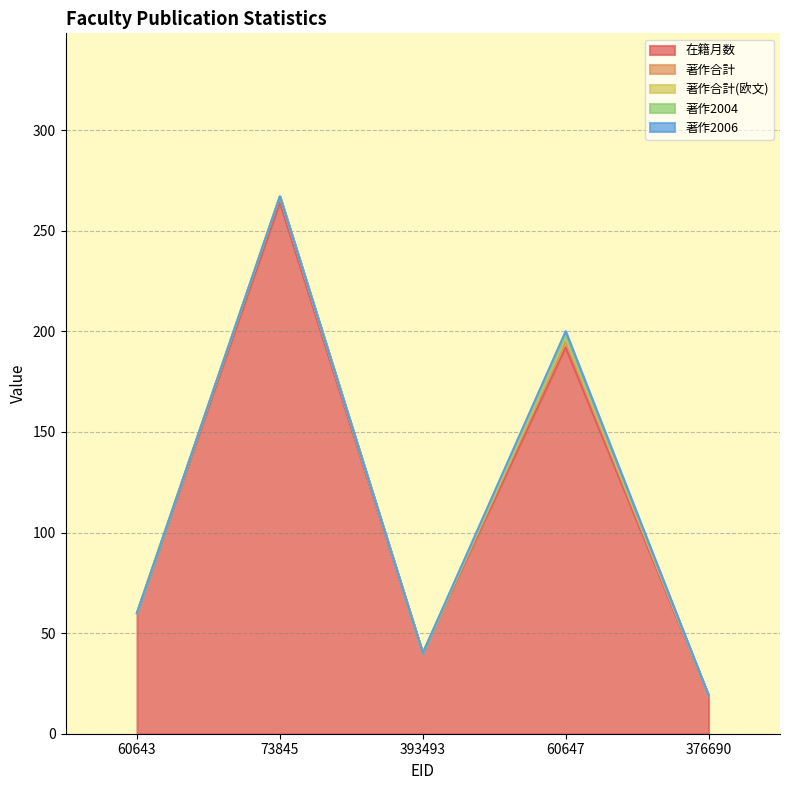

What position from the left is 60647?

4